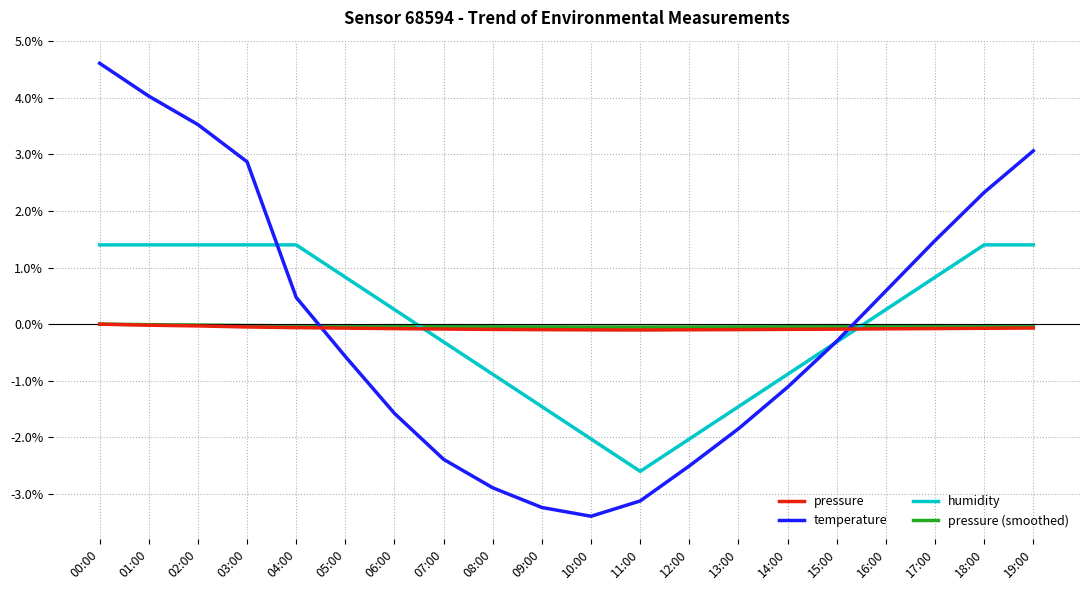

Is this an area chart (filled region under the line)?

No